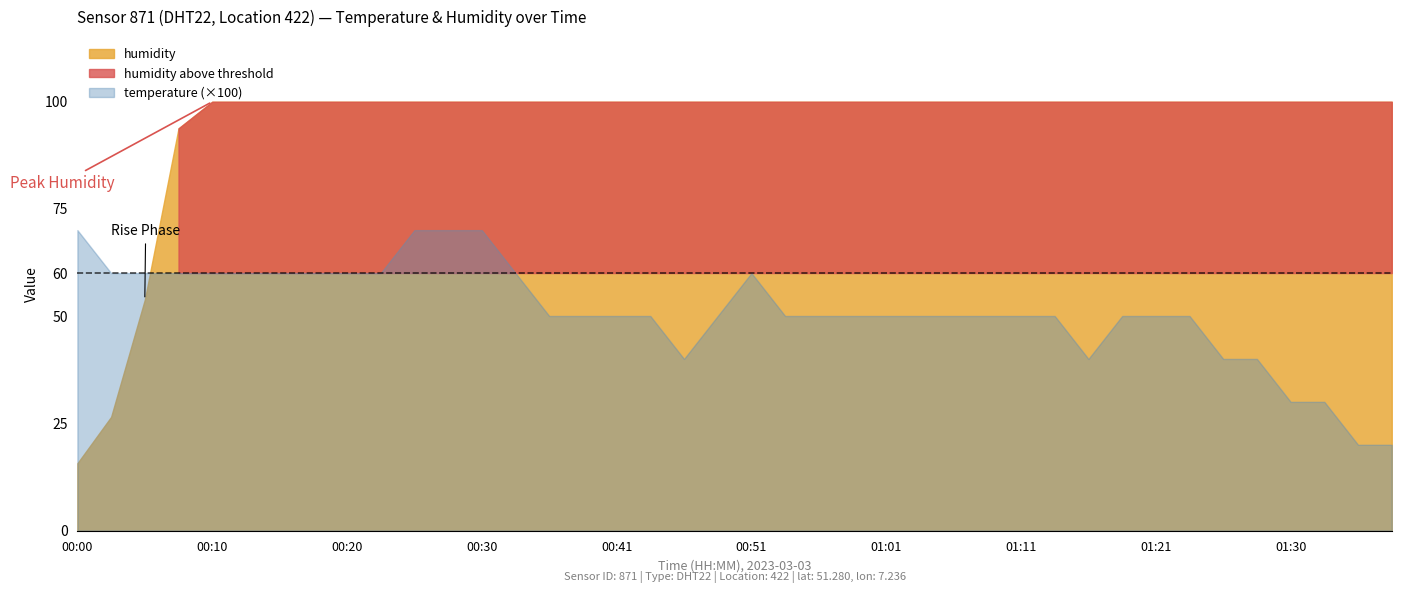

Which series has the widest spread of values?

humidity